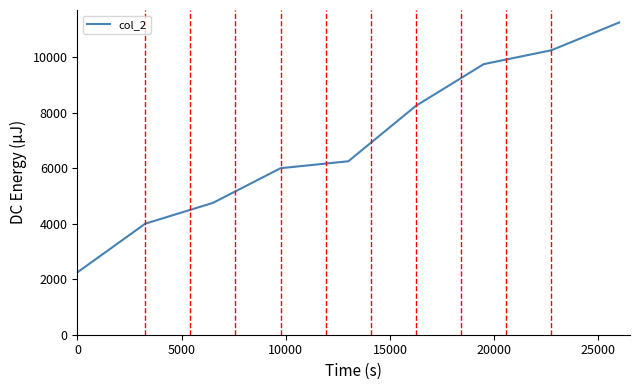

What is the minimum value shown in the chart?

2250